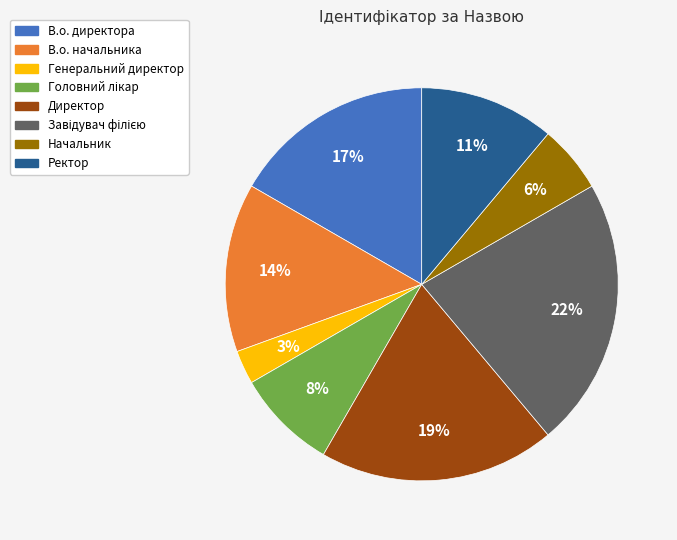

Combined, do В.о. директора and В.о. начальника account for over 50%?

No